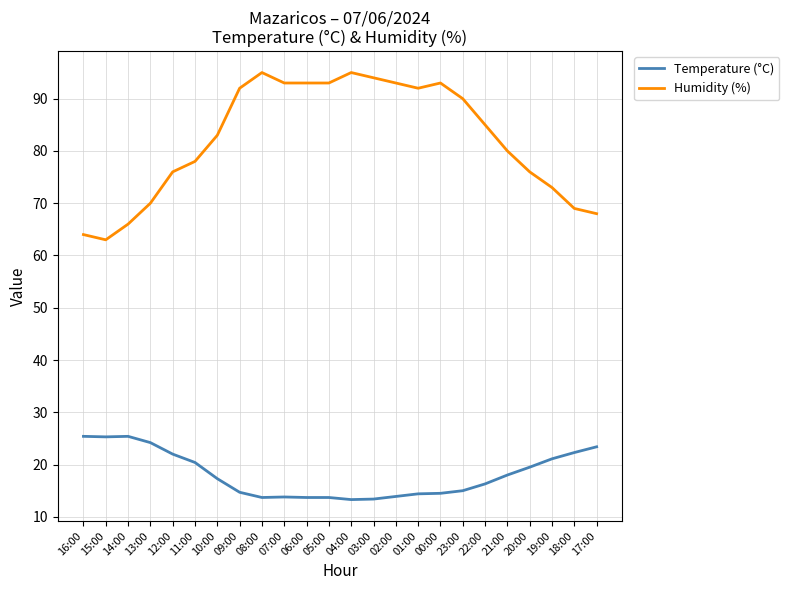

At which category does Humidity (%) reach its first local valley?

15:00